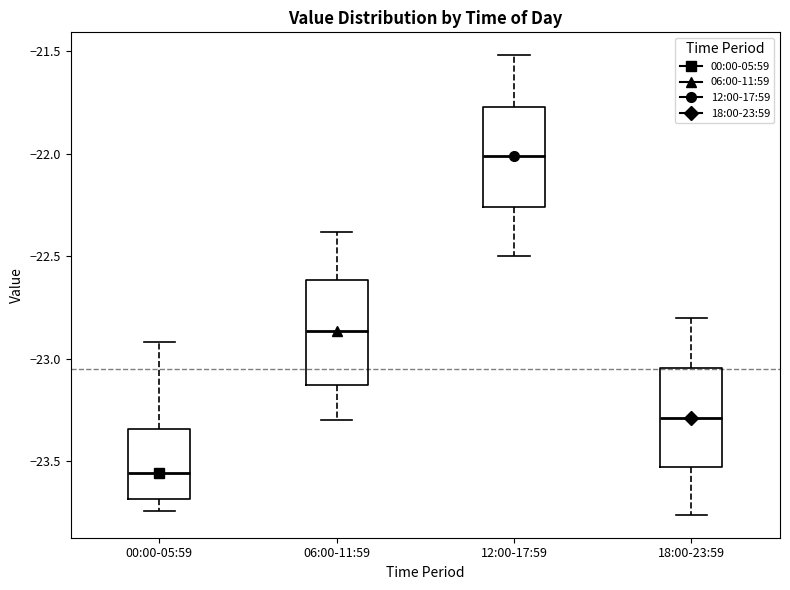

Reading left to right, transcribe this box plot: for each box, give where its median line is, the range the box spans, and where its two whiskers end, as read against the y-axis. The values are not printed on the chart, so give them approximately, as read against the axis.

00:00-05:59: median -23.55, box -23.70 to -23.35, whiskers -23.75 to -22.90
06:00-11:59: median -22.85, box -23.15 to -22.60, whiskers -23.30 to -22.40
12:00-17:59: median -22.00, box -22.25 to -21.75, whiskers -22.50 to -21.50
18:00-23:59: median -23.30, box -23.55 to -23.05, whiskers -23.75 to -22.80